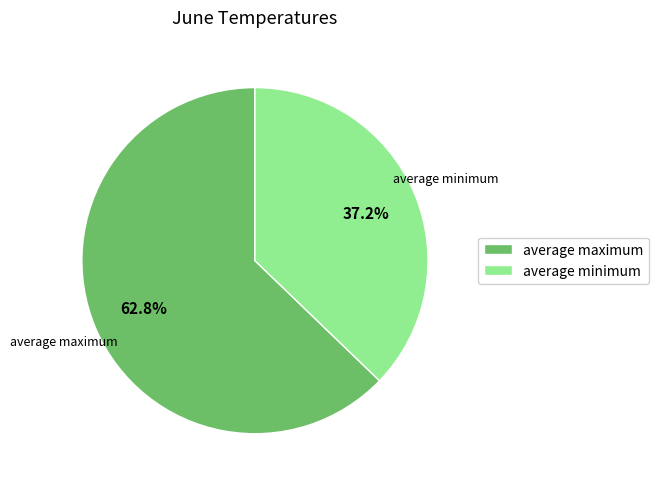

True or false: average maximum accounts for 63% of the total.

True